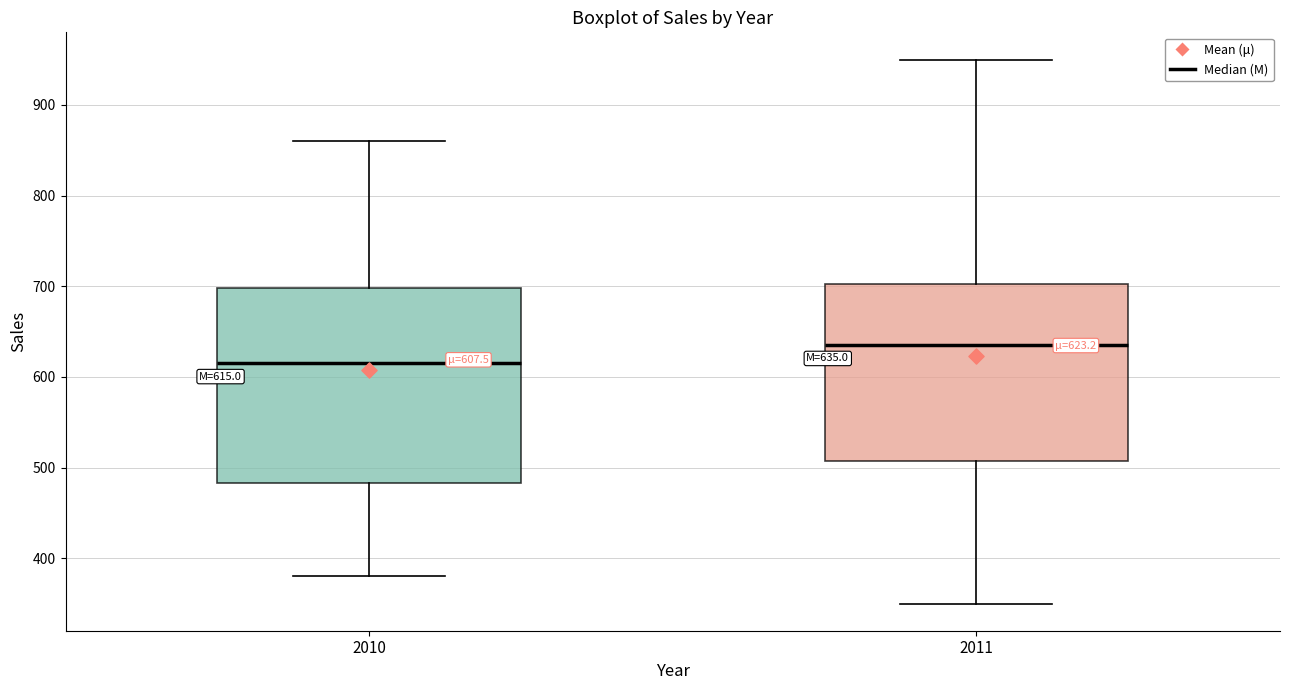

Which box's median line is the lowest?

2010